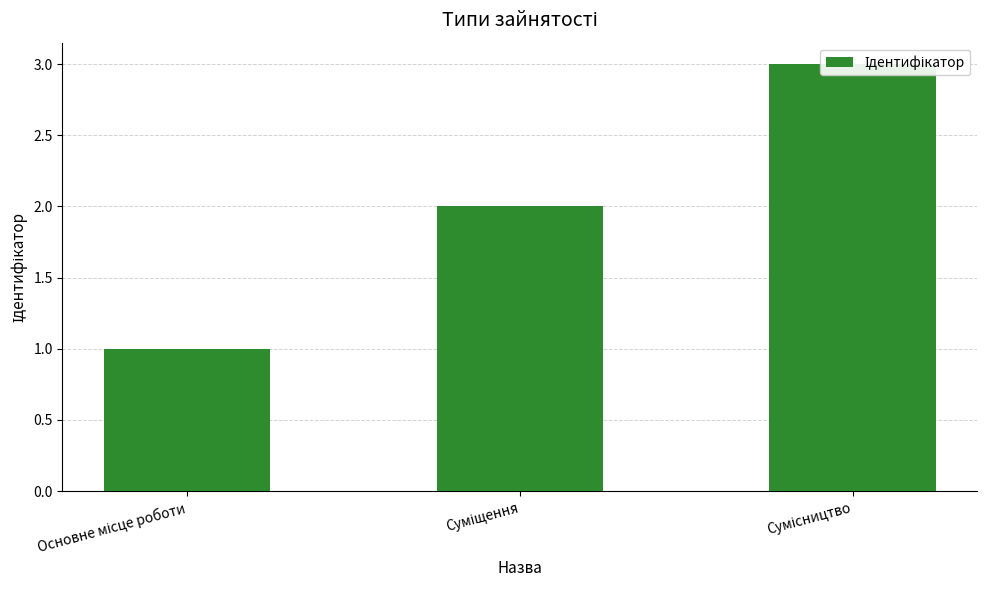

Rank the categories by value from highest to lowest.

Сумісництво, Суміщення, Основне місце роботи